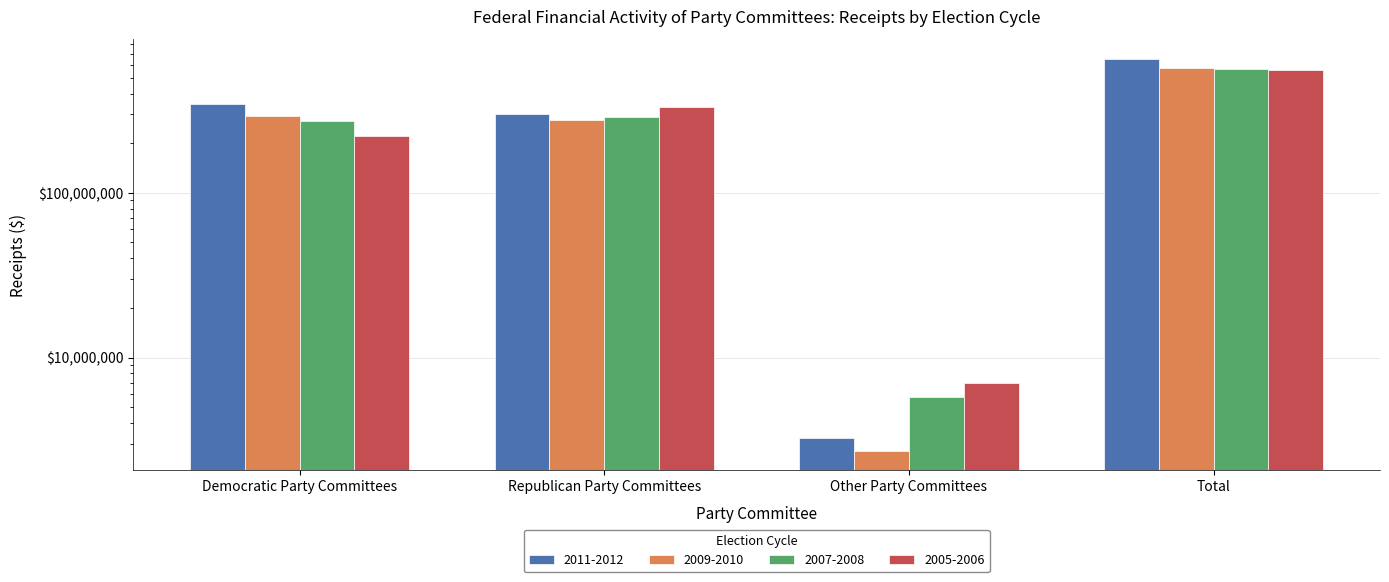

Which category has the lowest value in the 2005-2006 series?

Other Party Committees